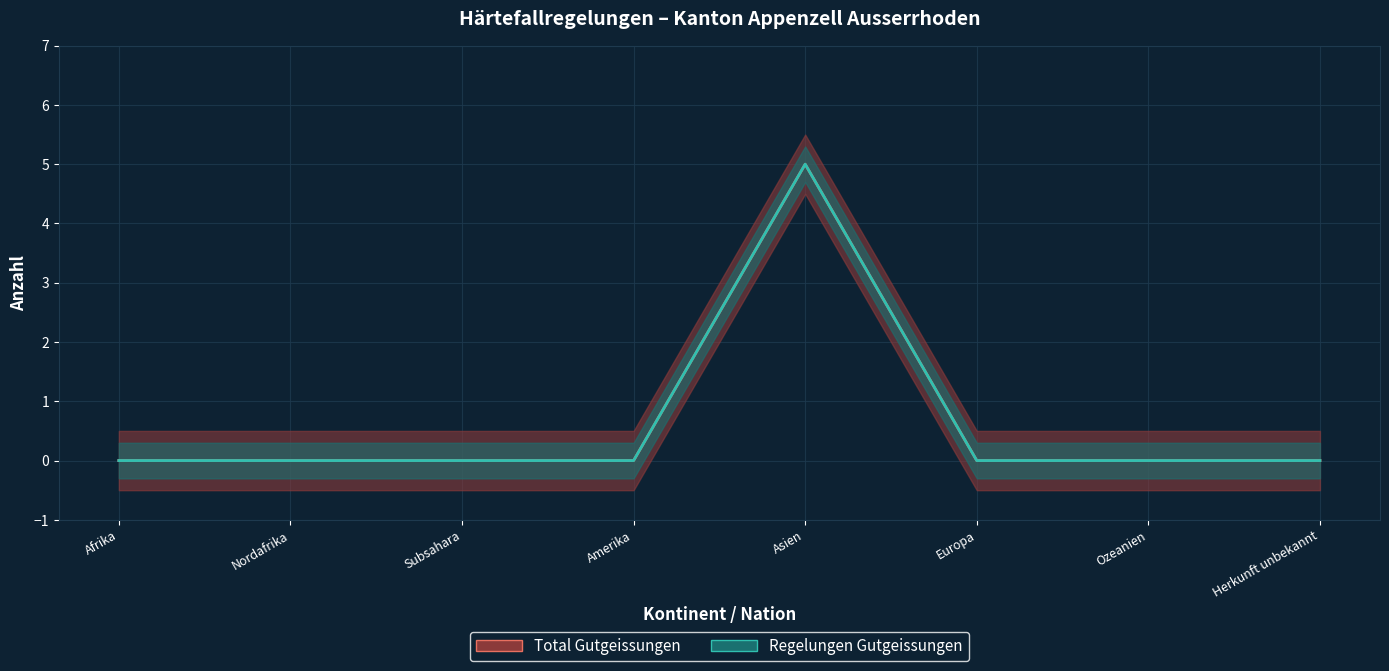

Rank the categories by Regelungen Gutgeissungen (Linie) value from highest to lowest.

Asien, Afrika, Nordafrika, Subsahara, Amerika, Europa, Ozeanien, Herkunft unbekannt